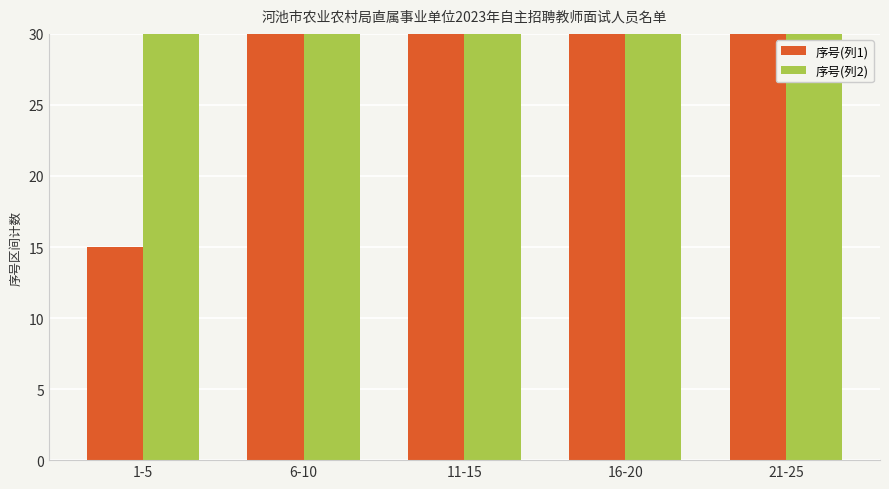

At how many categories does at least one series exceed 229?

1